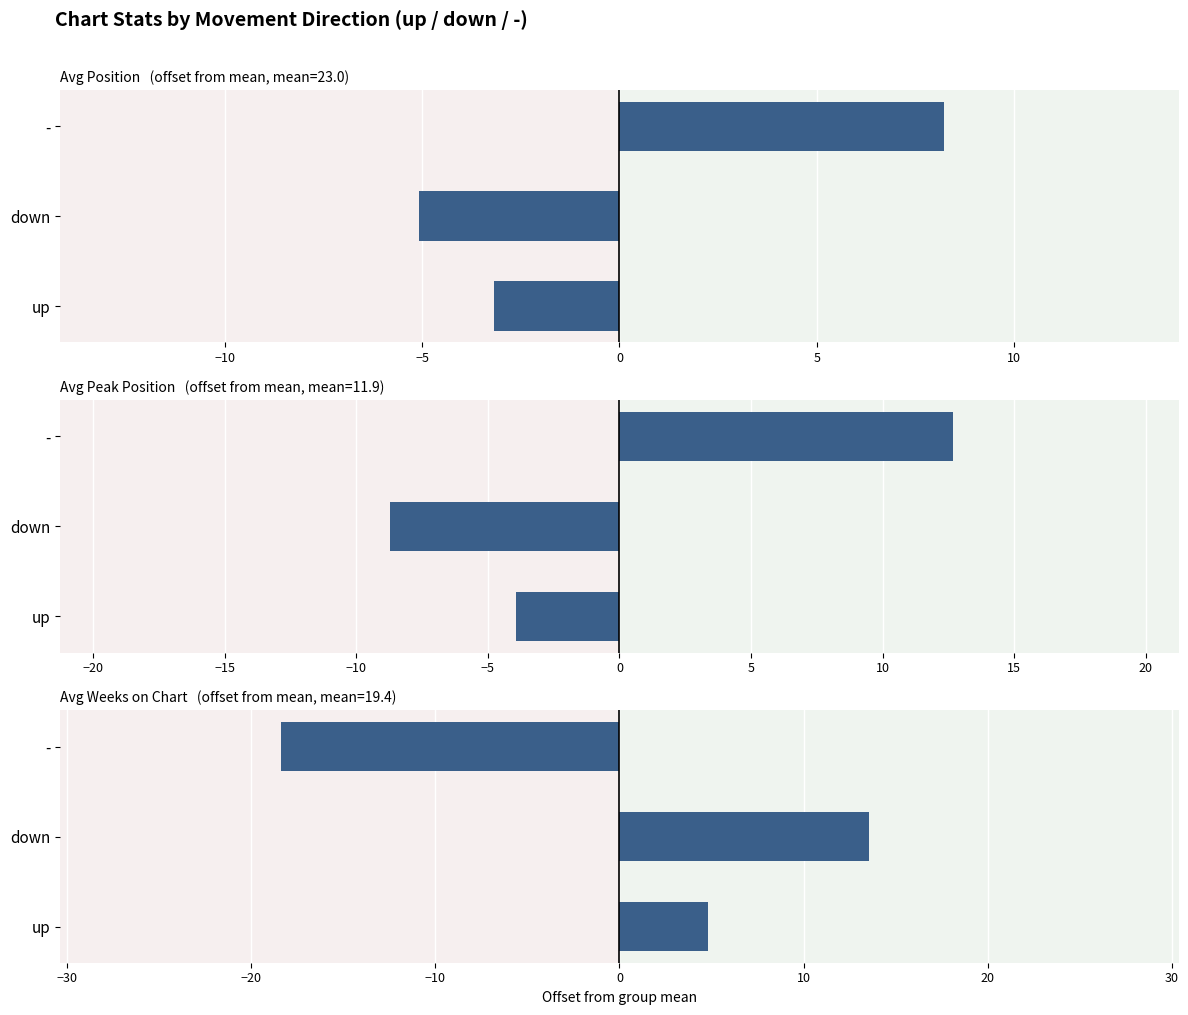

The value of Avg Position at down is -7.3. True or false?

False